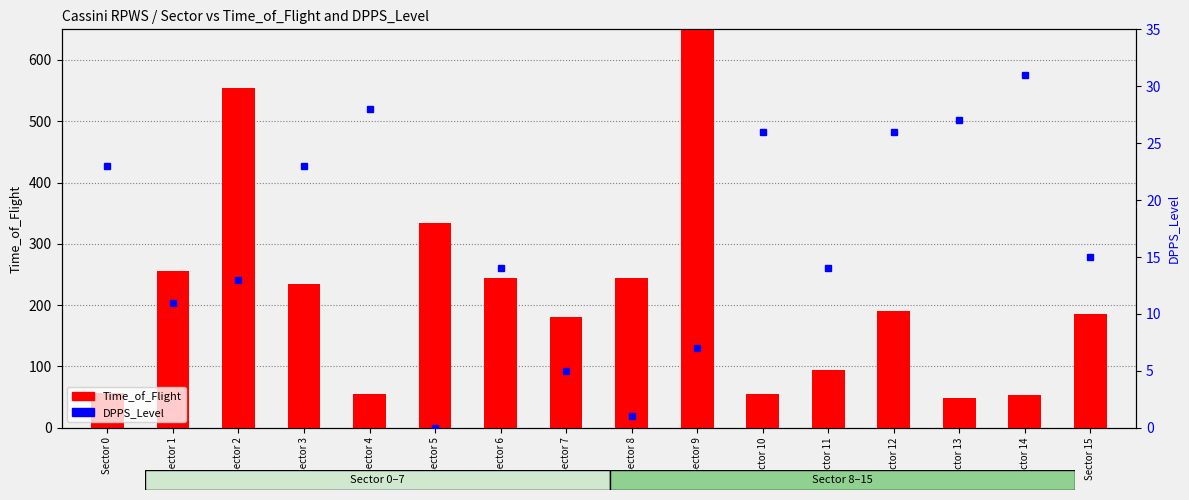

How many distinct data groups are displayed?

2